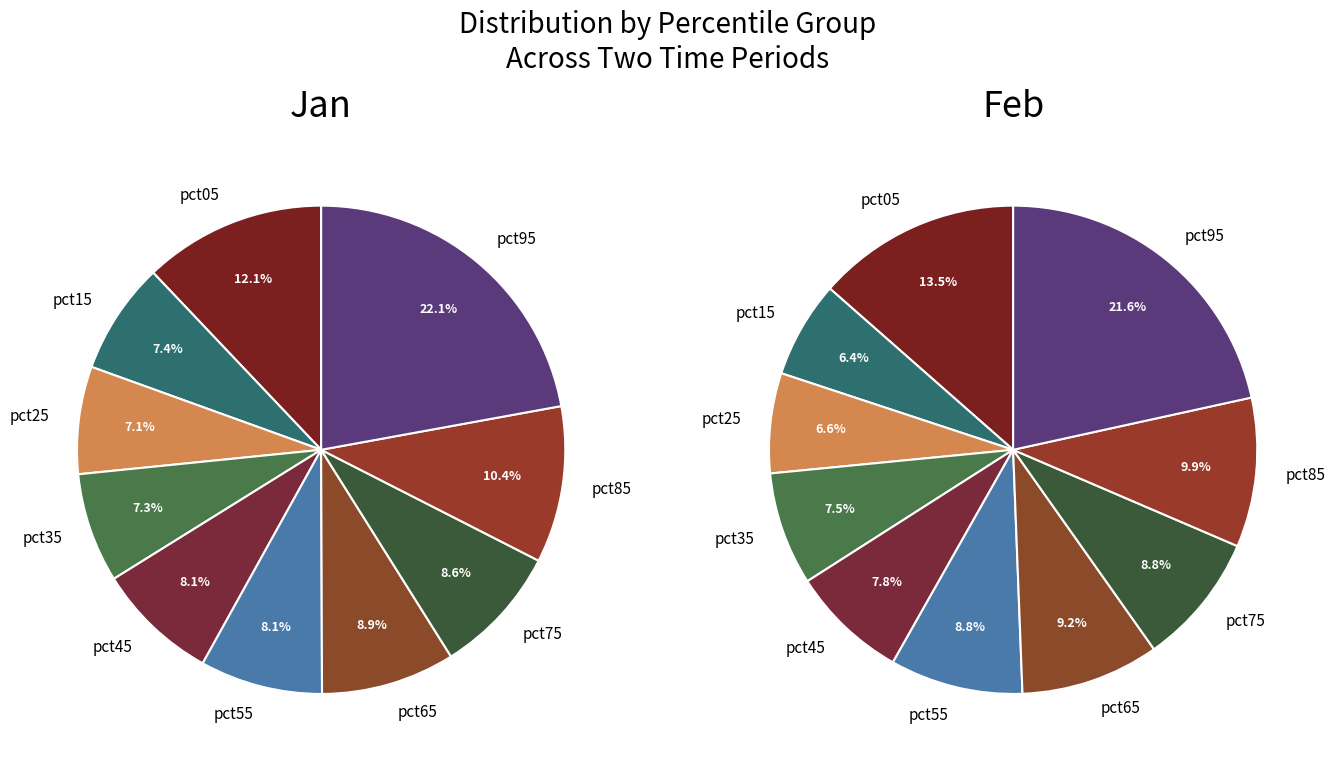

Between pct25 and pct35, which series saw the biggest shift?

Feb